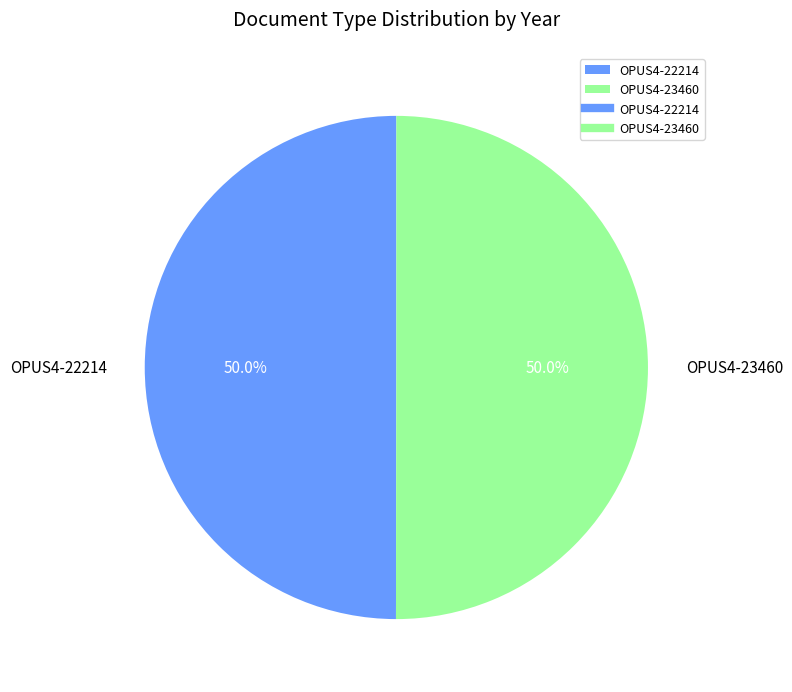

What portion of the pie excludes OPUS4-23460?

50.0%